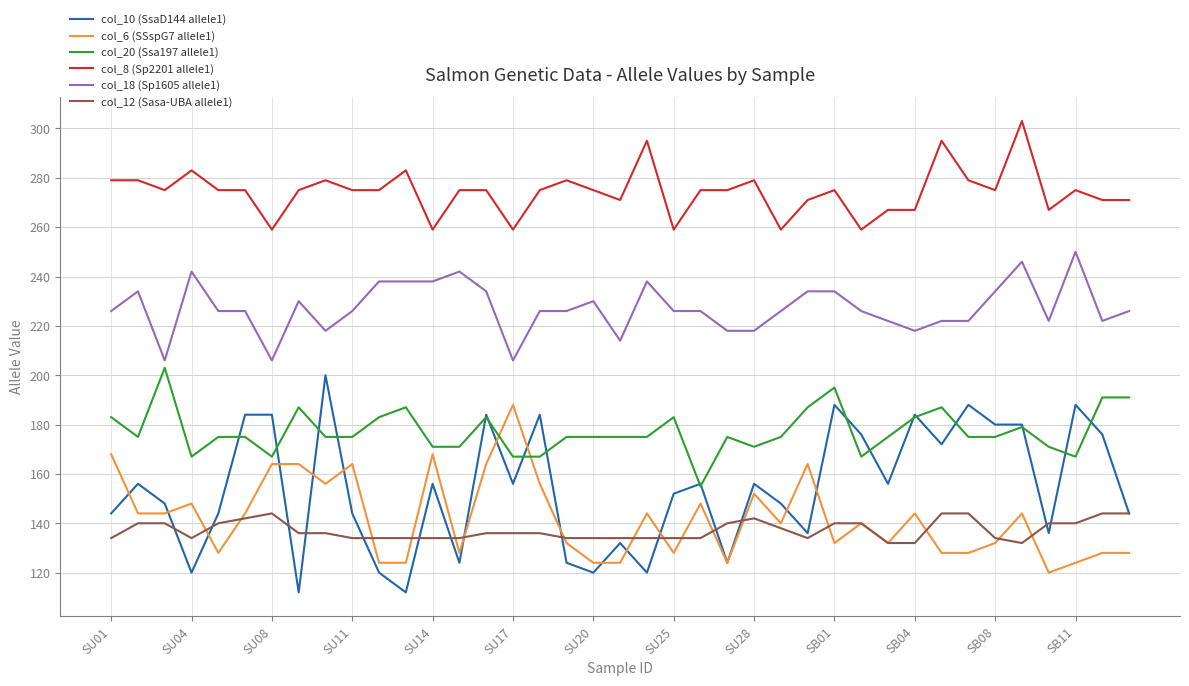

Rank the series by their maximum value, from lowest to highest.

col_12 (Sasa-UBA allele1), col_6 (SSspG7 allele1), col_10 (SsaD144 allele1), col_20 (Ssa197 allele1), col_18 (Sp1605 allele1), col_8 (Sp2201 allele1)